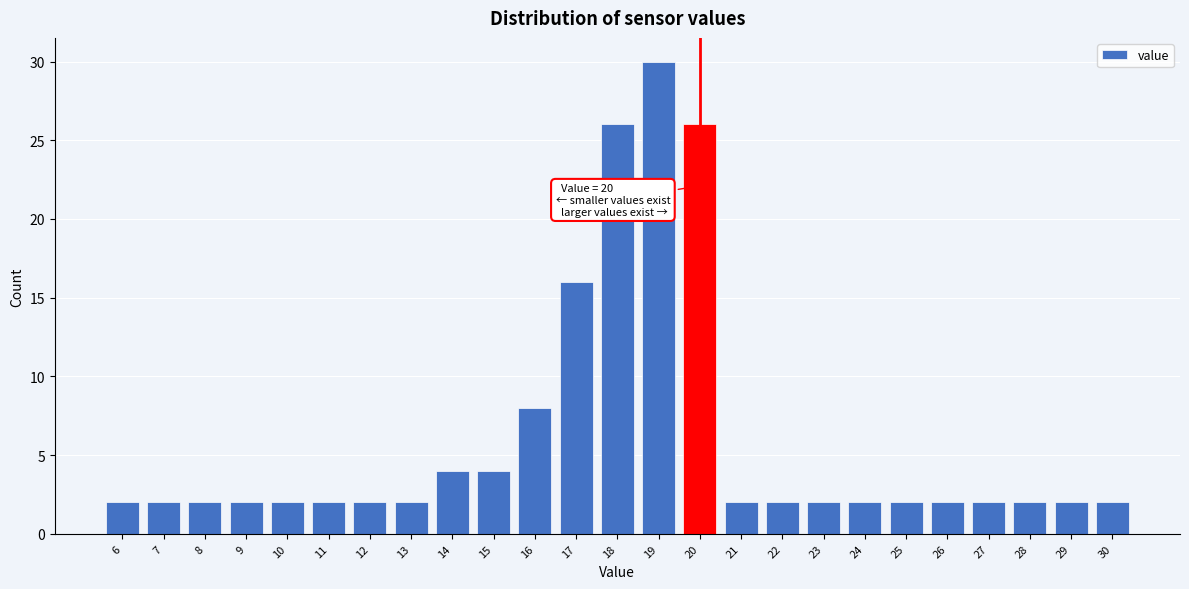

Reading left to right, transcribe all the data shown in this chart.

2	2	2	2	2	2	2	2	4	4	8	16	26	30	26	2	2	2	2	2	2	2	2	2	2